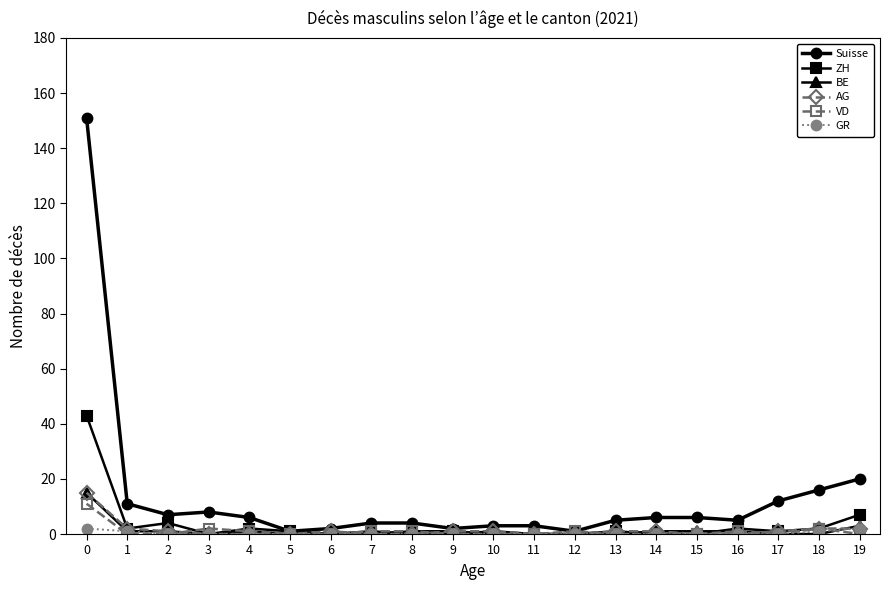

True or false: AG has a value of 0 at 7.

True